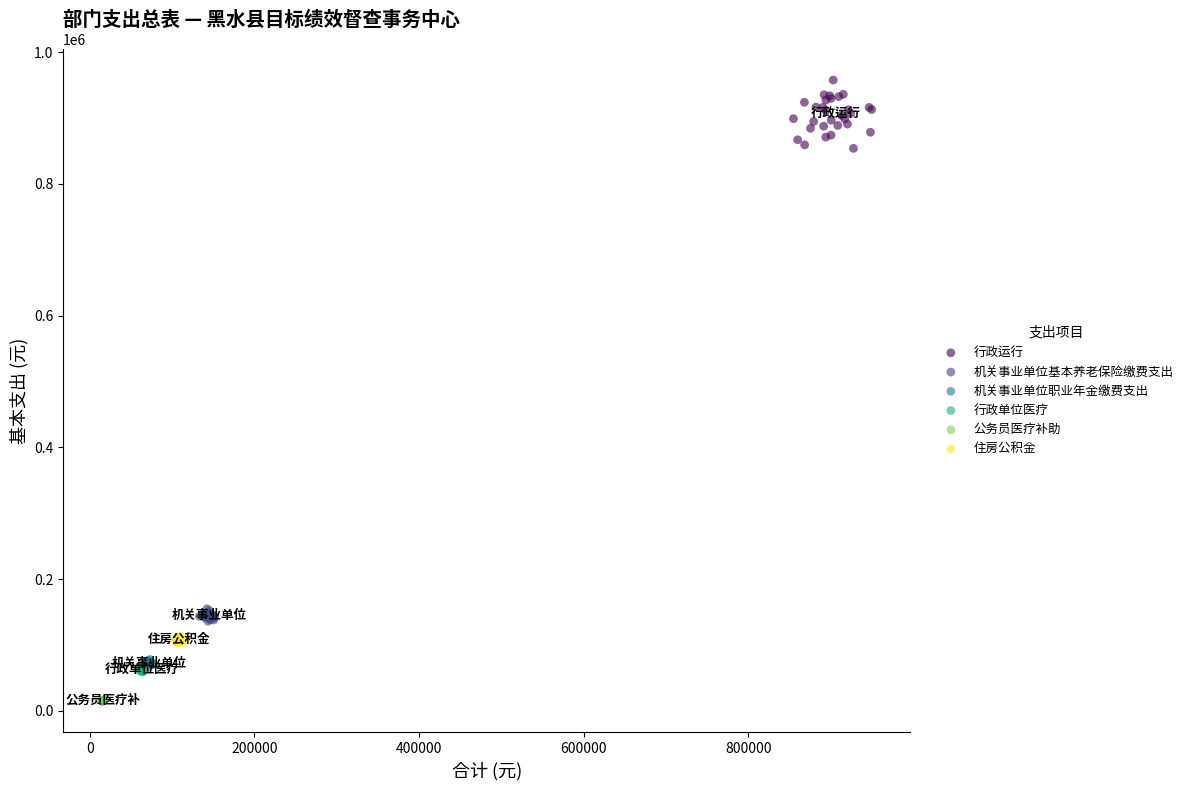

Which series reaches the minimum Y coordinate?

公务员医疗补助